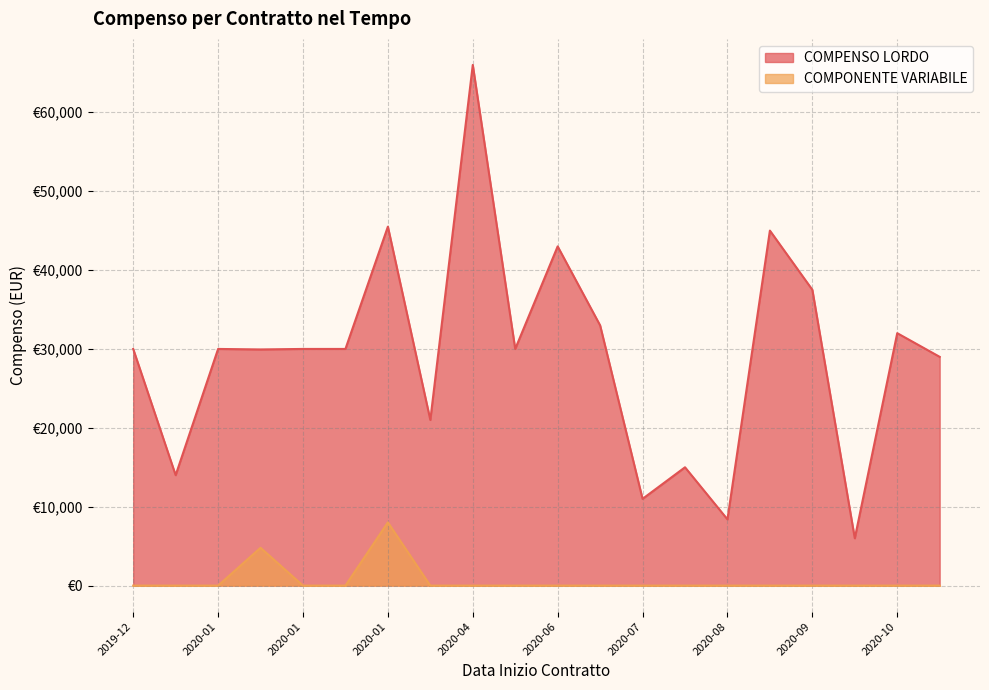

At how many categories does at least one series exceed 31474?

7